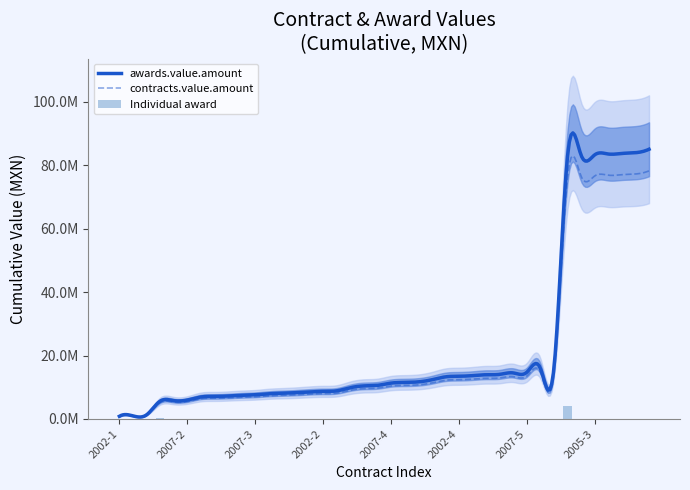

What is the label of the 38th bar from the left?

2007-6